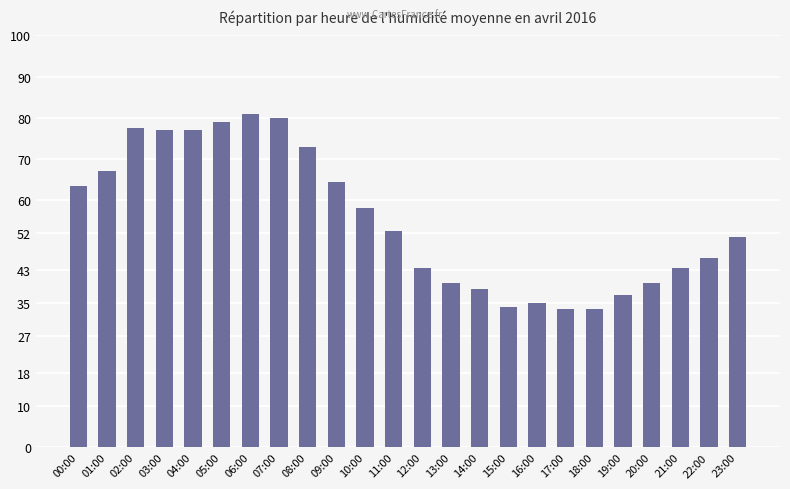

What is the greatest value displayed?

81.0